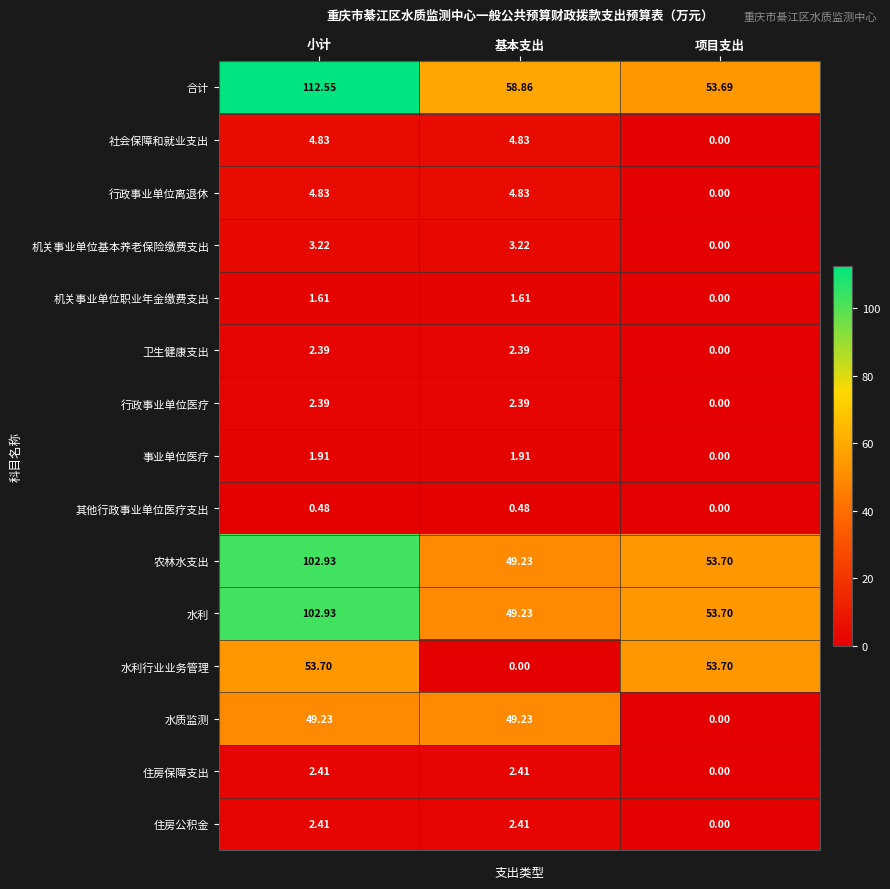

Between 基本支出 and 项目支出, which series saw the biggest shift?

水利行业业务管理